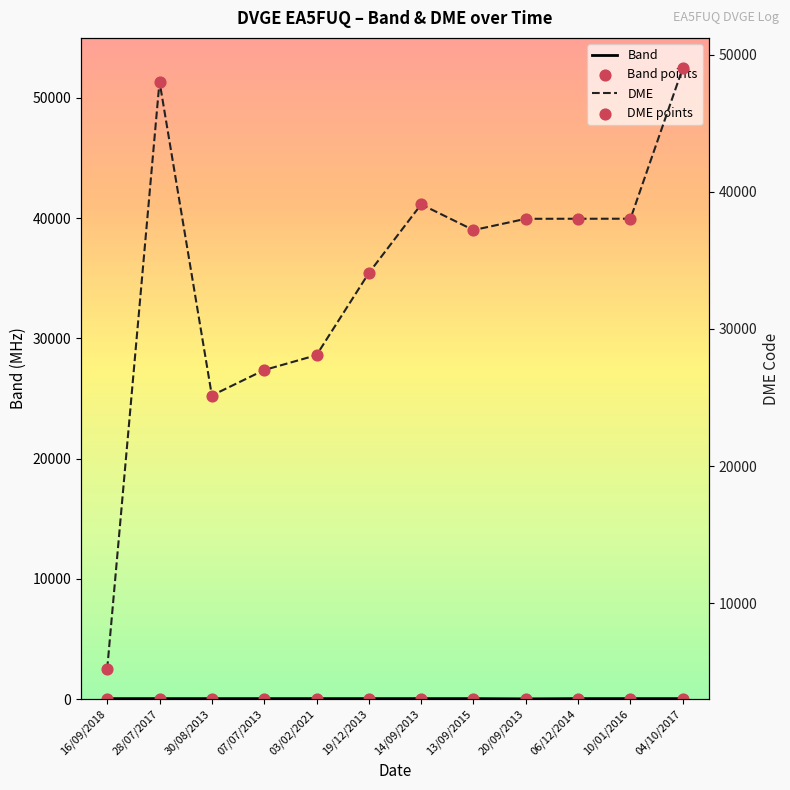

Which series reaches the maximum Y coordinate?

DME